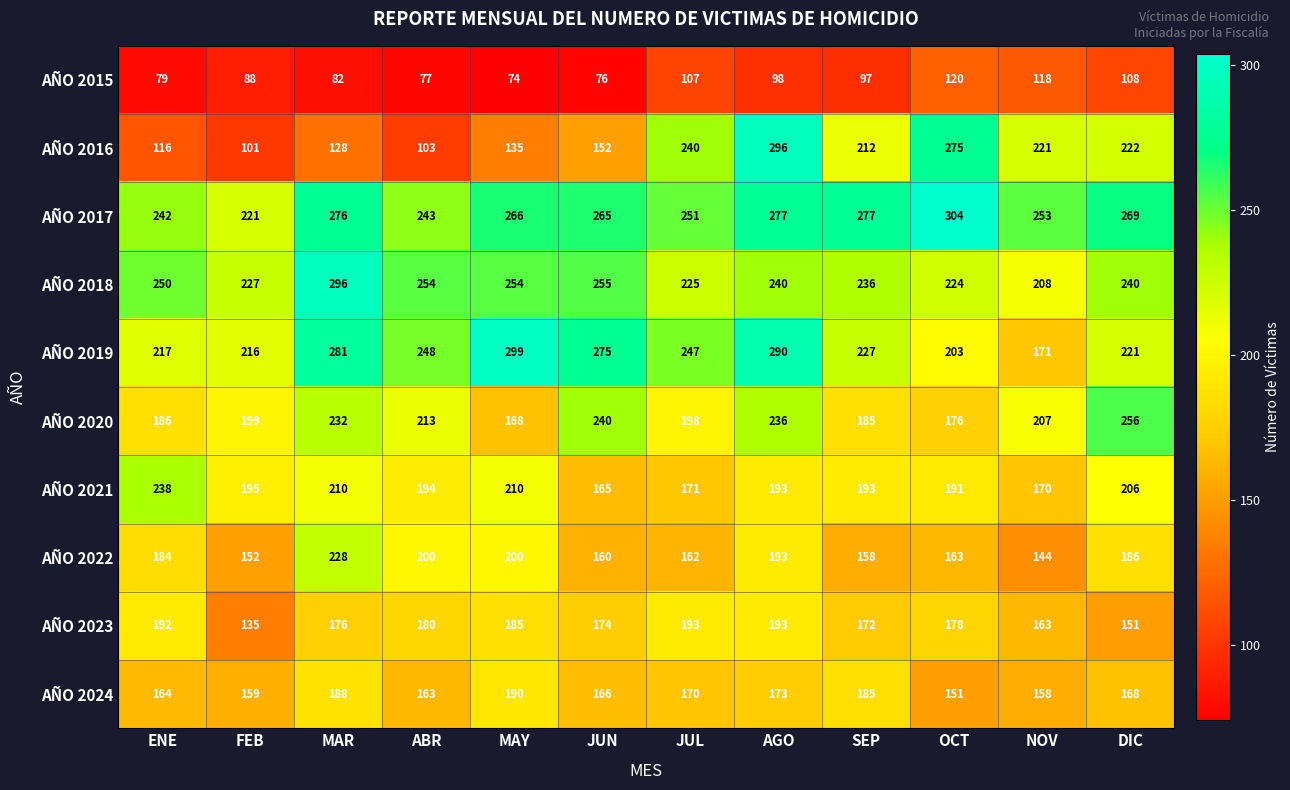

Which label corresponds to the smallest value in the chart?

MAY